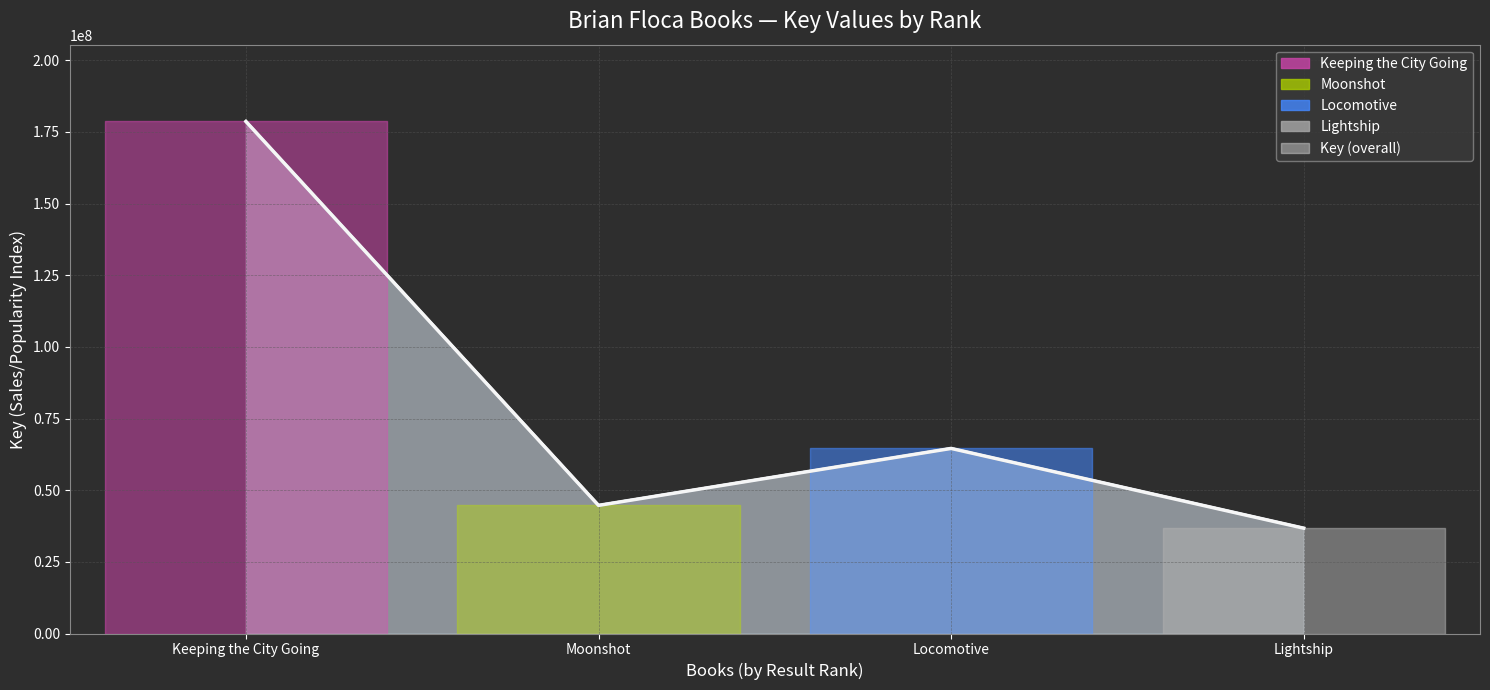

The chart shows a value of 16830521 at Lightship. True or false?

False